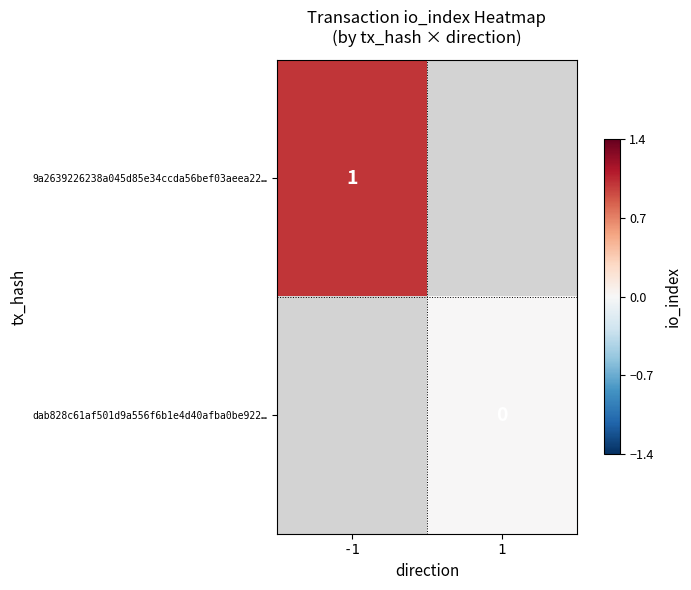

Rank the categories by 9a2639226238a045d85e34ccda56bef03aeea22… value from lowest to highest.

-1, 1